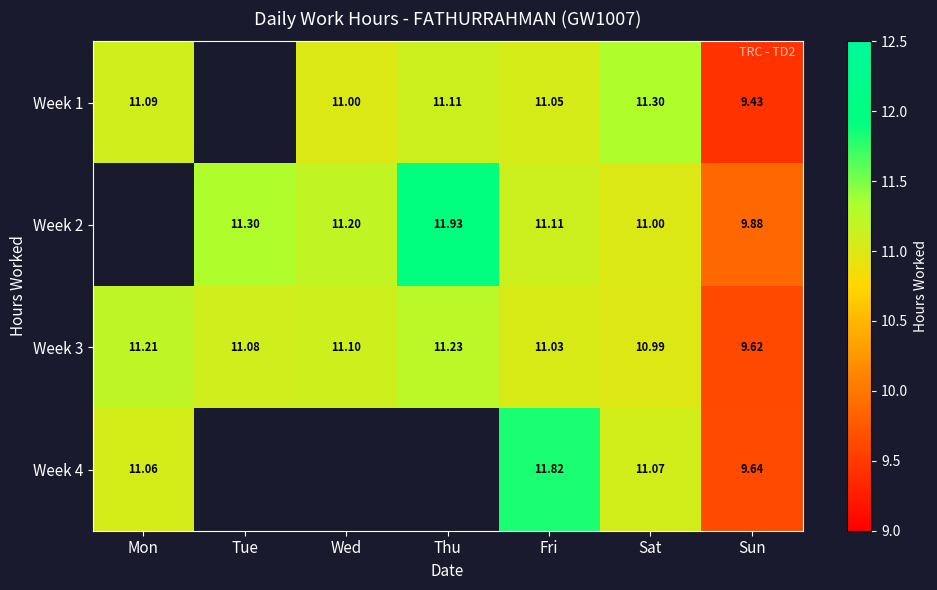

What is the sum of the Week 3 values at Wed and Tue?

22.2